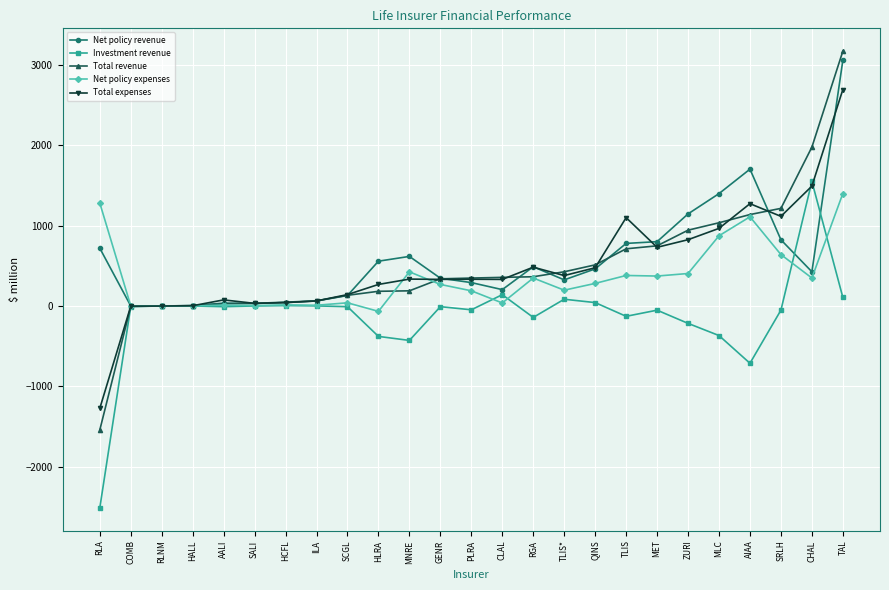

At which category is the sum across all series the highest?

TAL